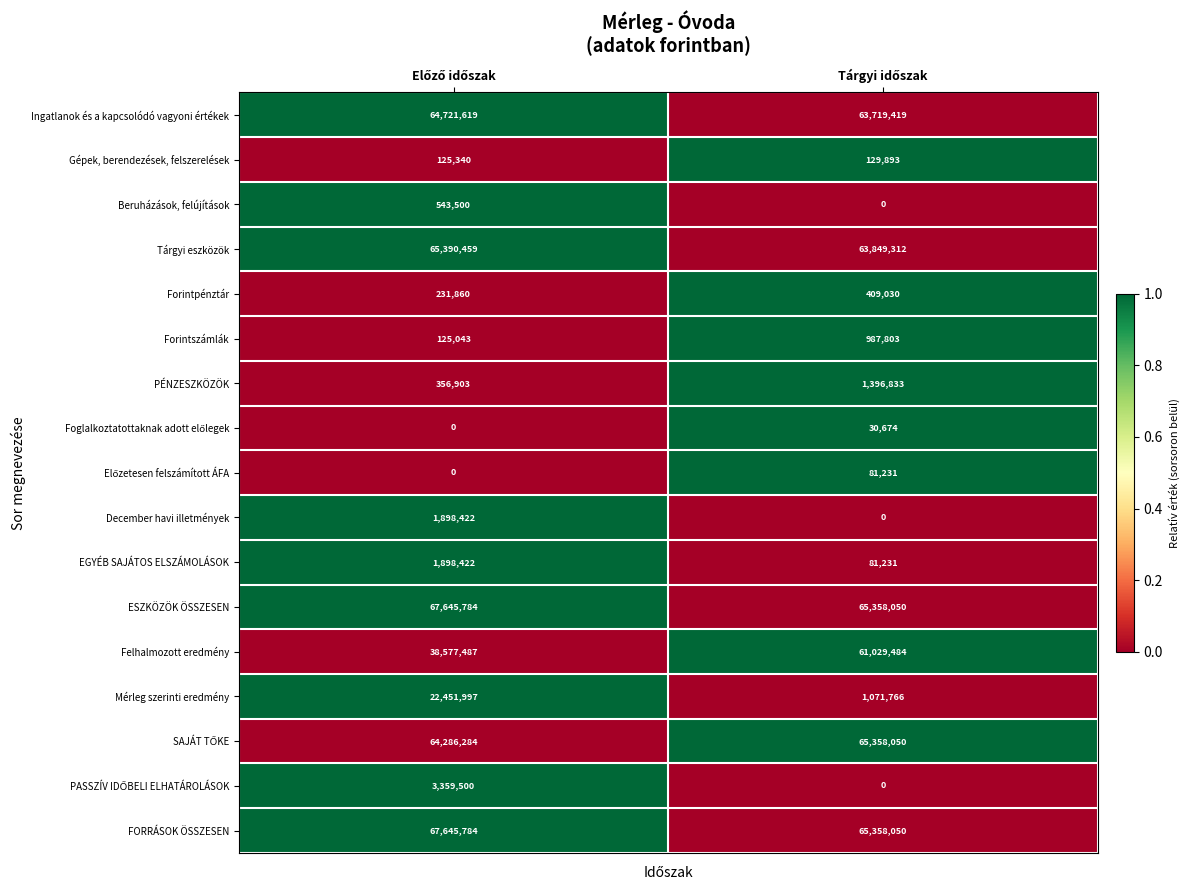

What is the sum of all Felhalmozott eredmény values?

99606971